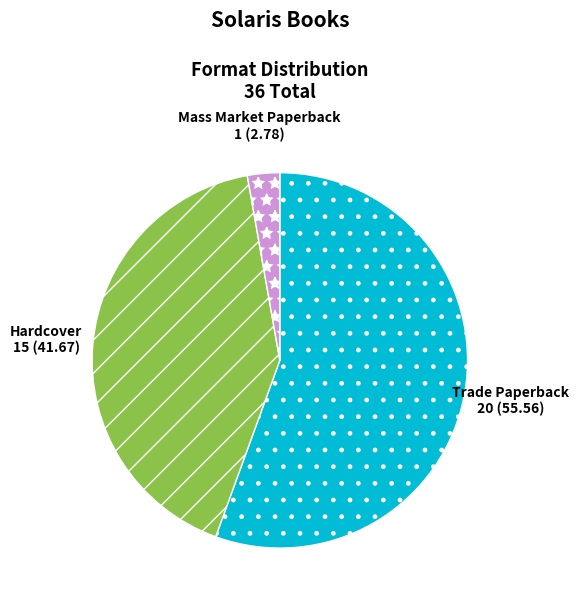

Rank the categories by value from highest to lowest.

Trade Paperback, Hardcover, Mass Market Paperback